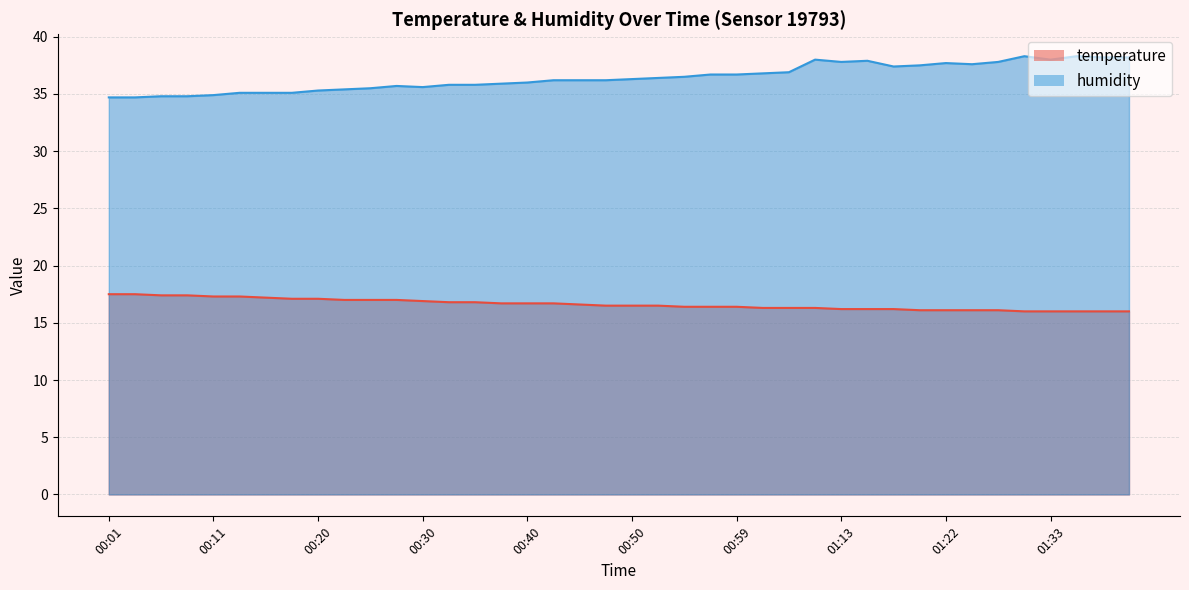

What is the greatest value displayed?

38.3